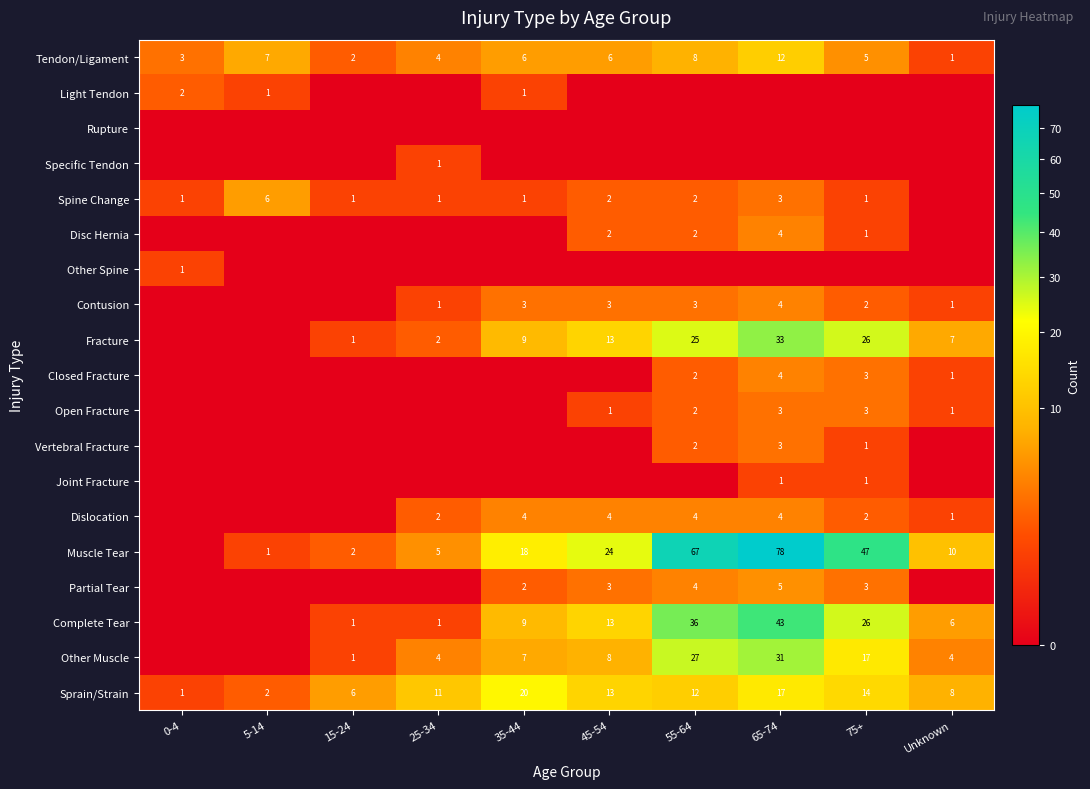

Is the value of Muscle Tear at 25-34 greater than the value of Dislocation at 75+?

Yes